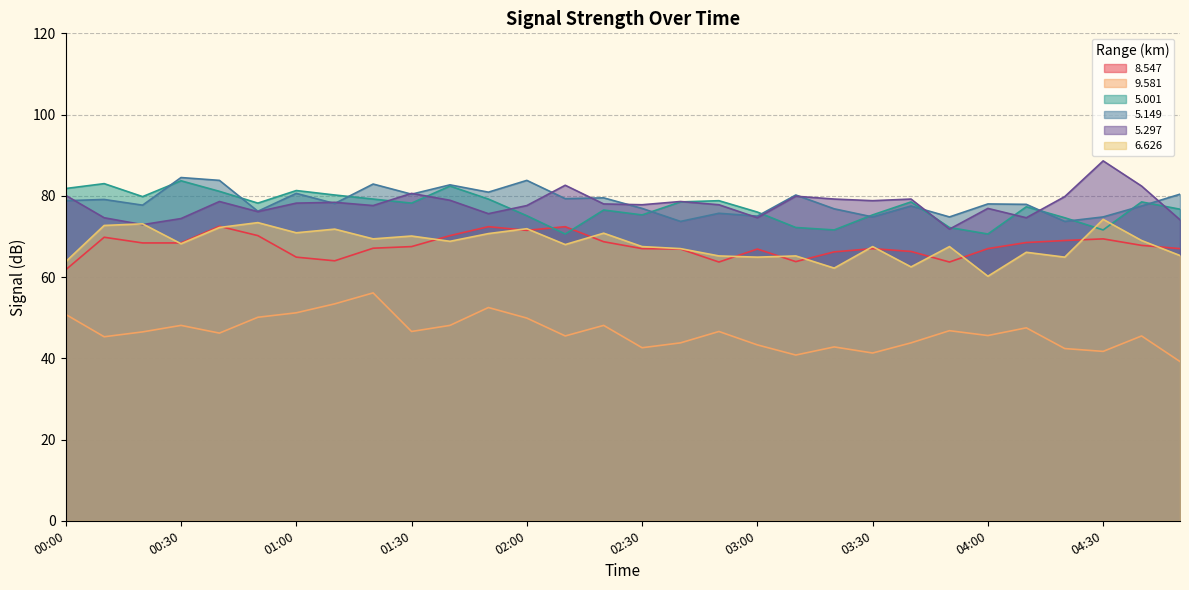

True or false: 9.581 and 5.001 cross at least once.

False